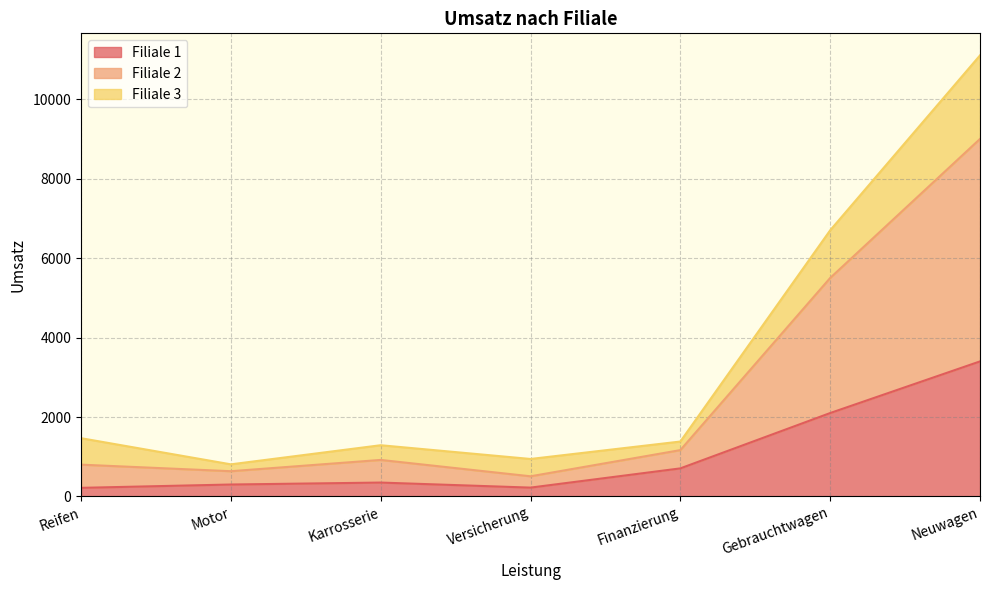

What is the label of the 1st point from the left?

Reifen